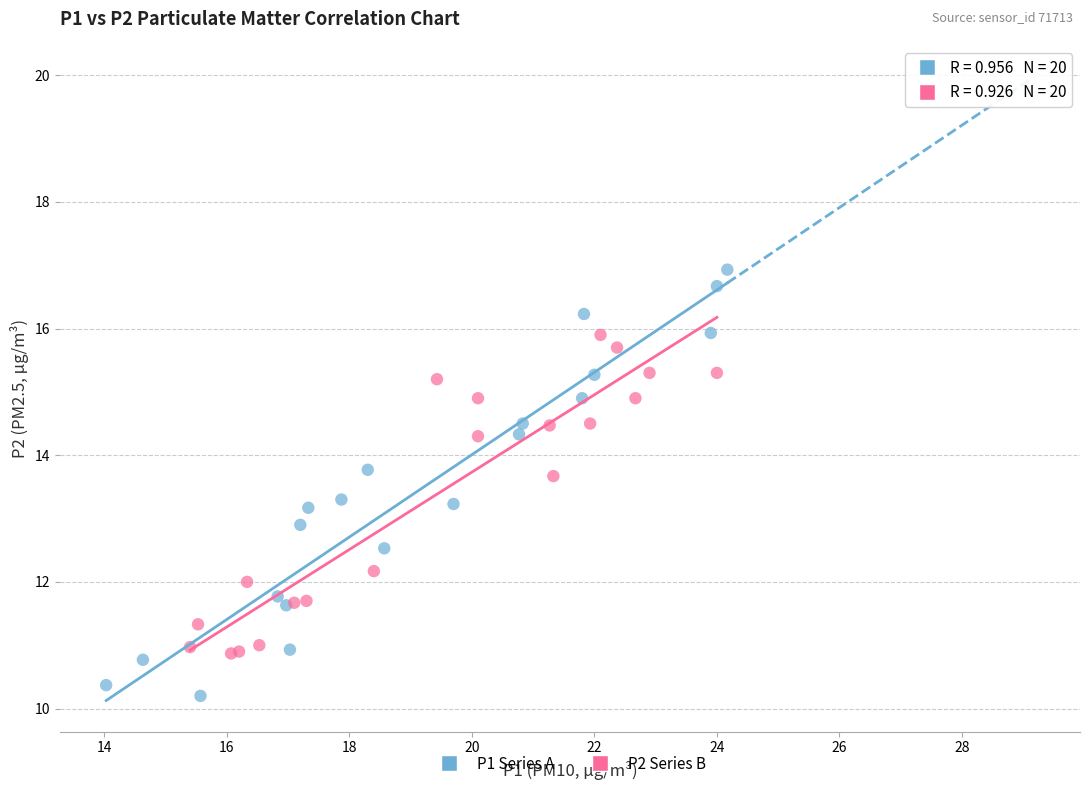

Which series contains the highest Y value?

P1 Series A